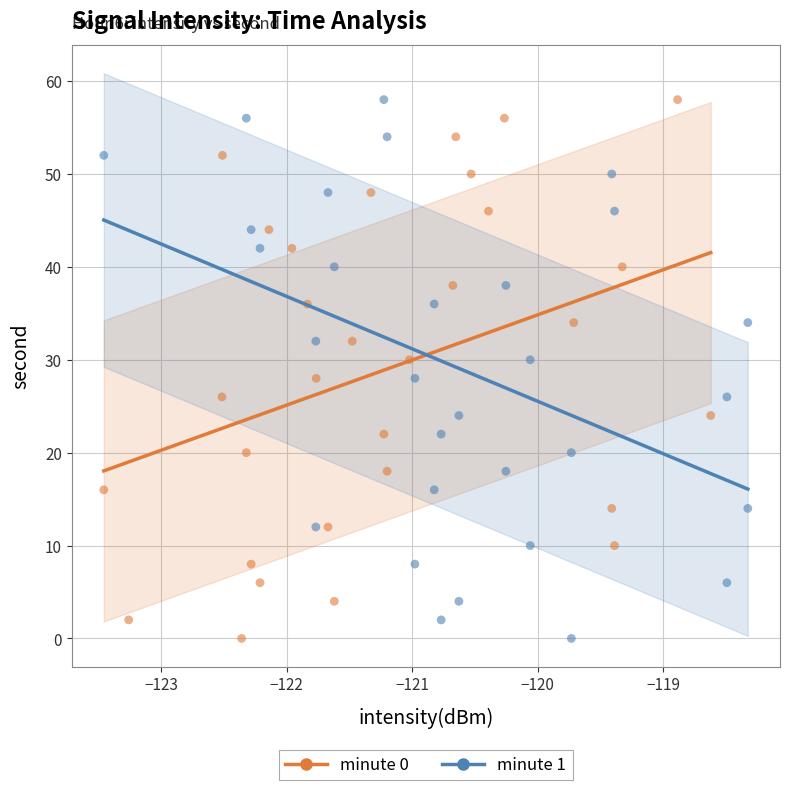

What are all the series names shown in the legend?

minute 0, minute 1